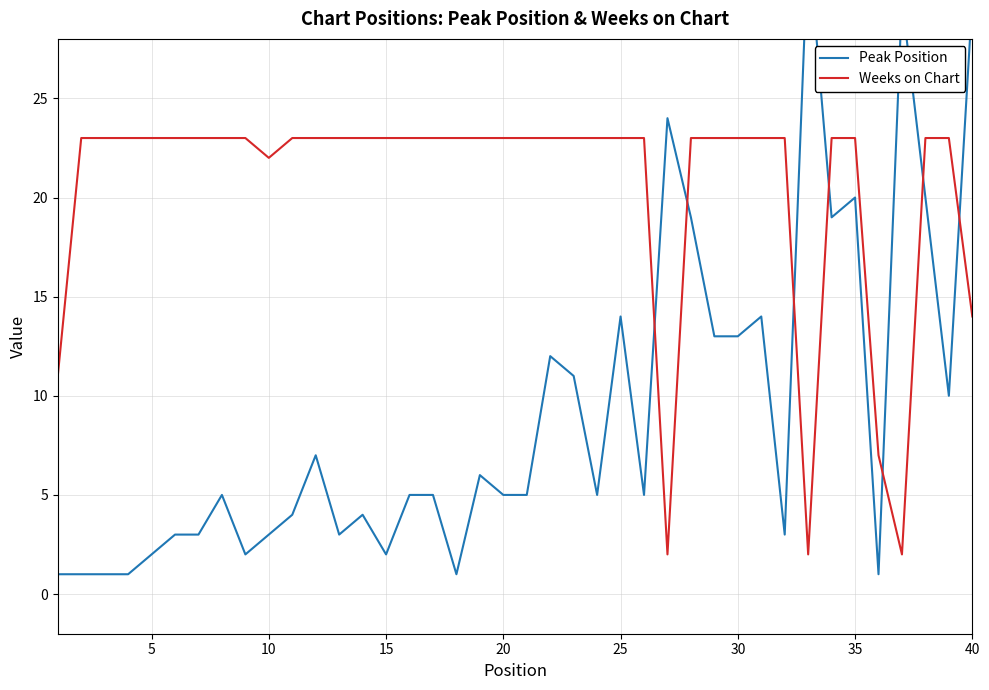

Which series has the largest total across all categories?

Weeks on Chart